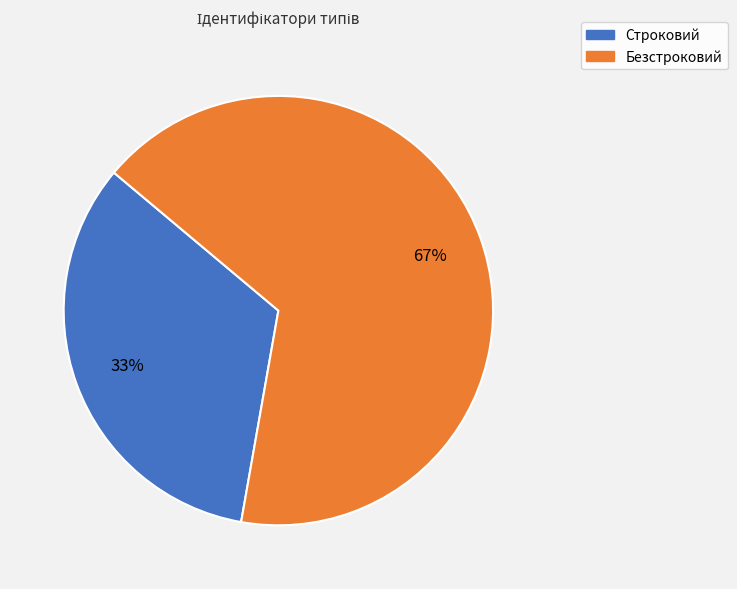

How many segments does this pie chart have?

2